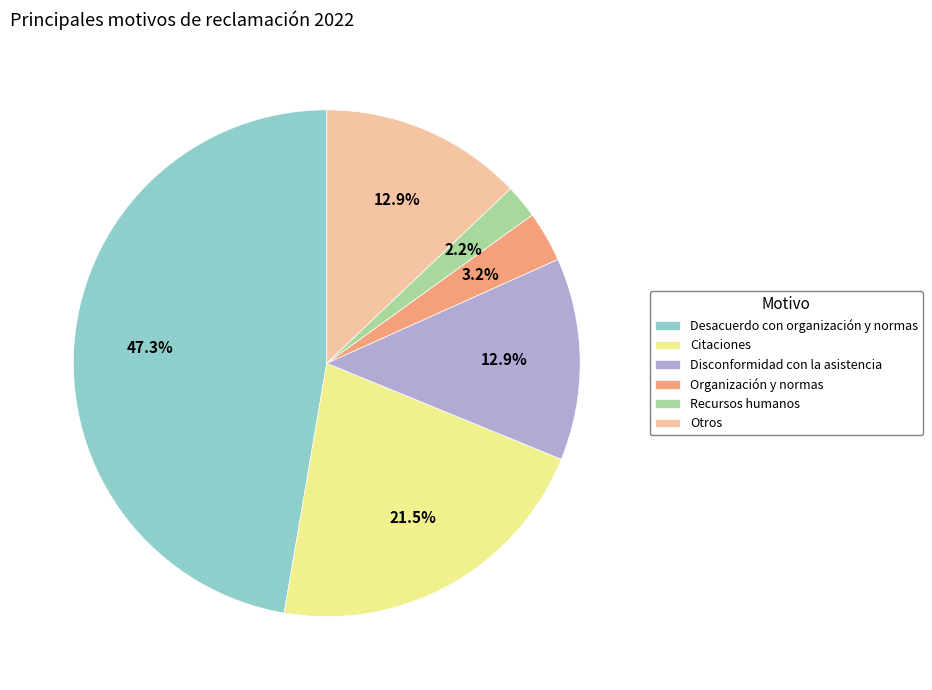

To the nearest percent, what portion does Organización y normas represent?

3%